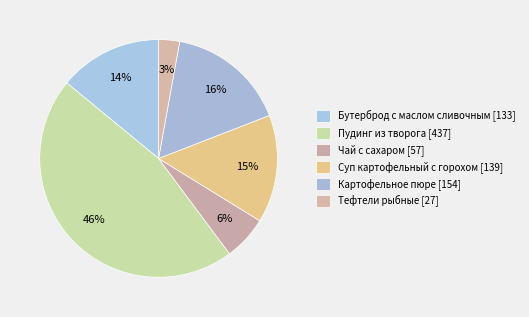

True or false: Чай с сахаром accounts for 1% of the total.

False